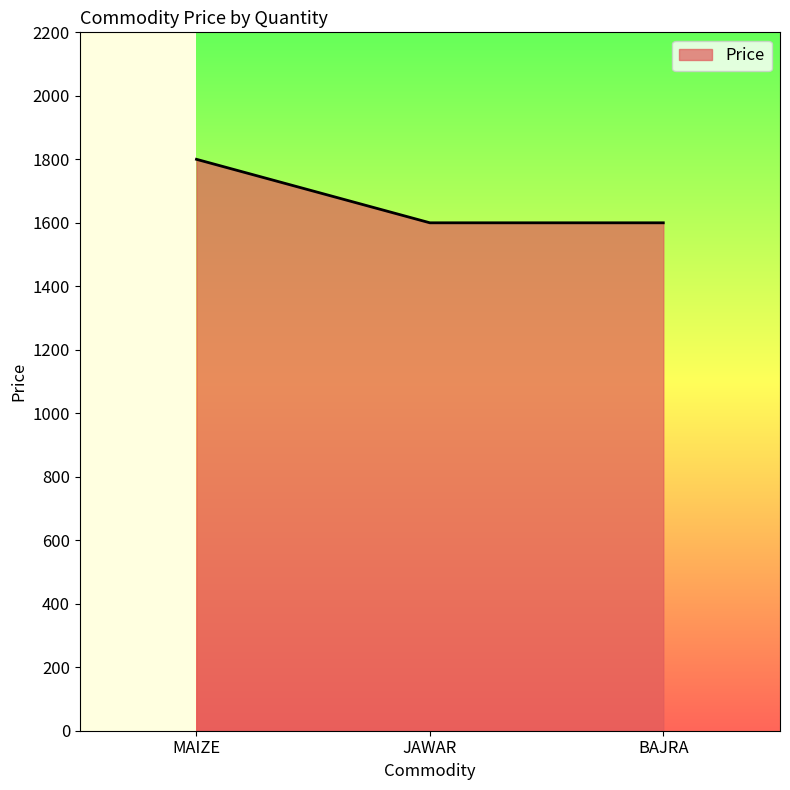

What is the smallest value displayed?

1600